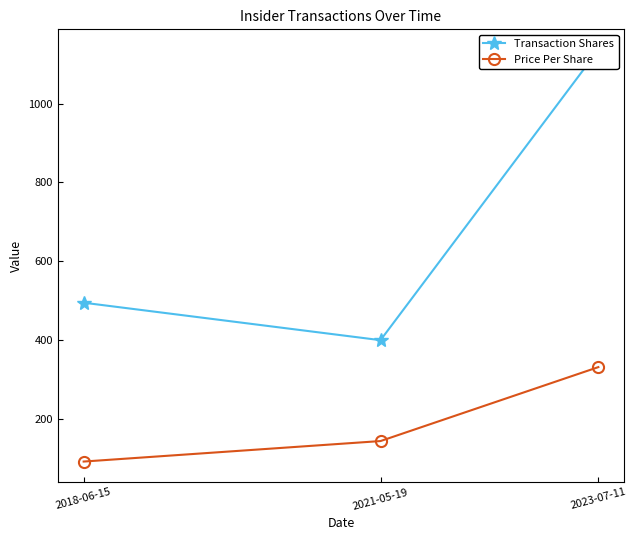

At which label is Price Per Share closest to 211?

2021-05-19